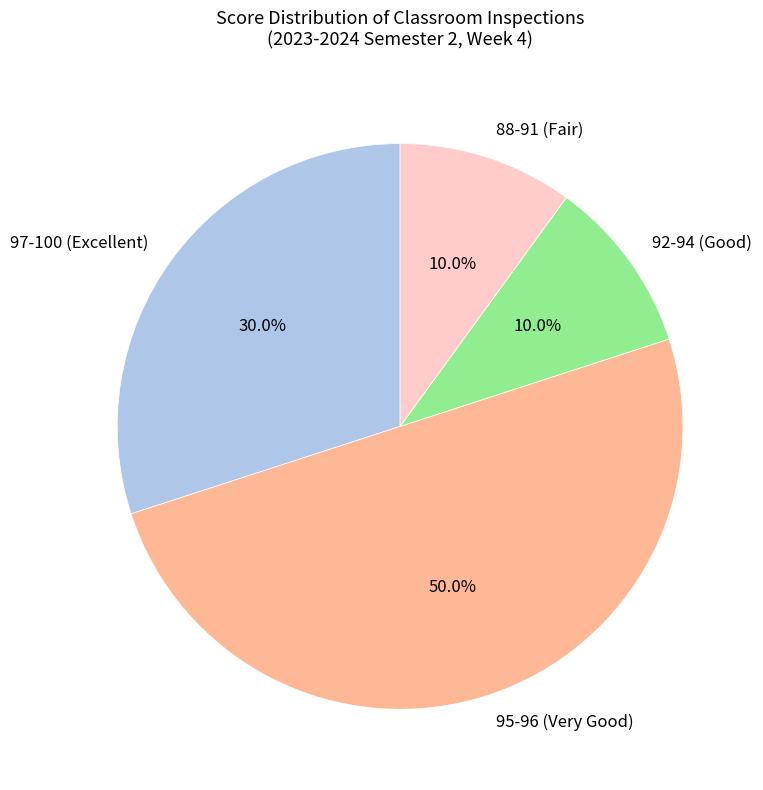

What is the largest slice in the pie chart?

95-96 (Very Good)